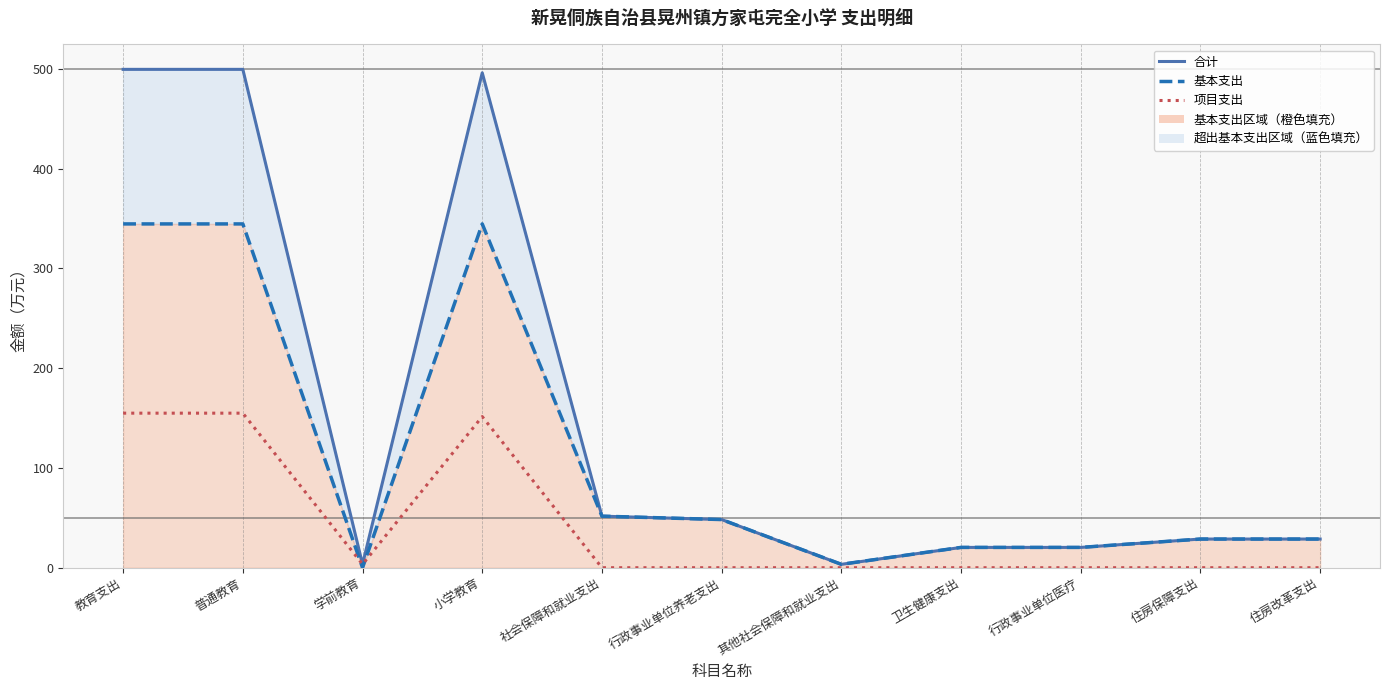

List the series in order of their peak value, lowest first.

项目支出, 基本支出, 合计